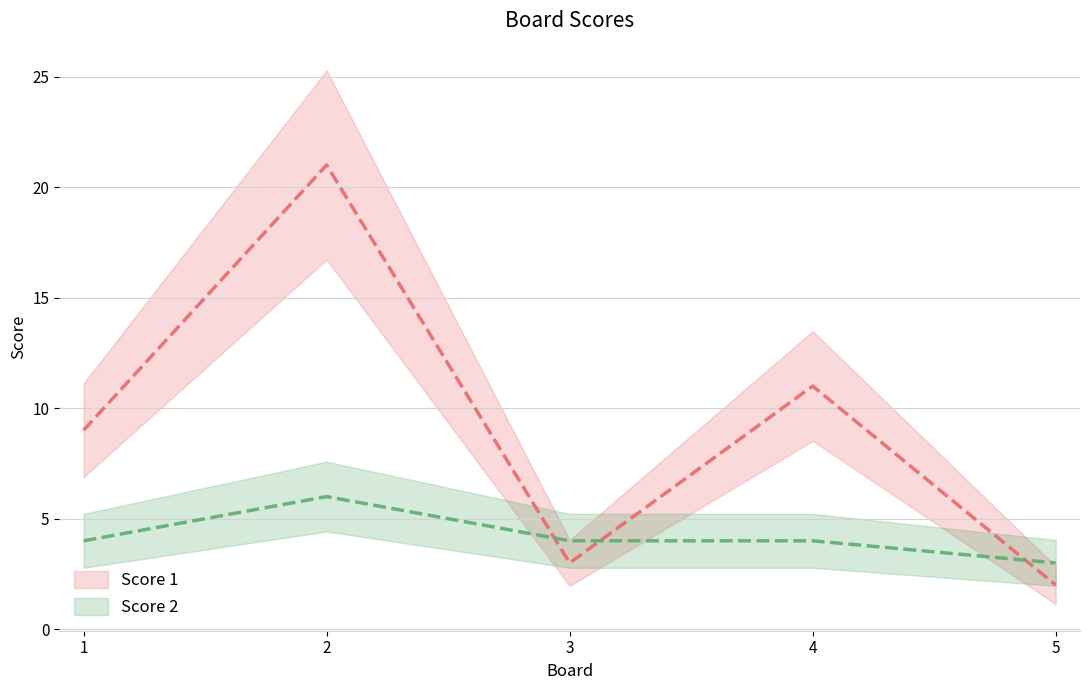

How many intersections are there between Score 1 and Score 2?

3